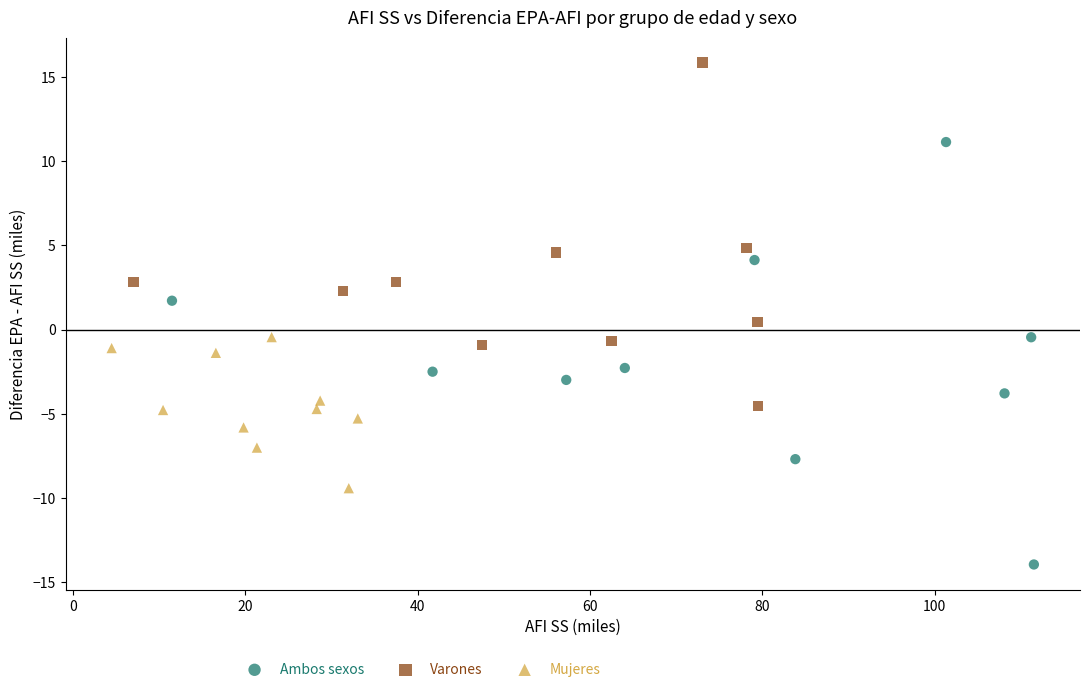

Which series has the largest Y range (max minus min)?

Ambos sexos